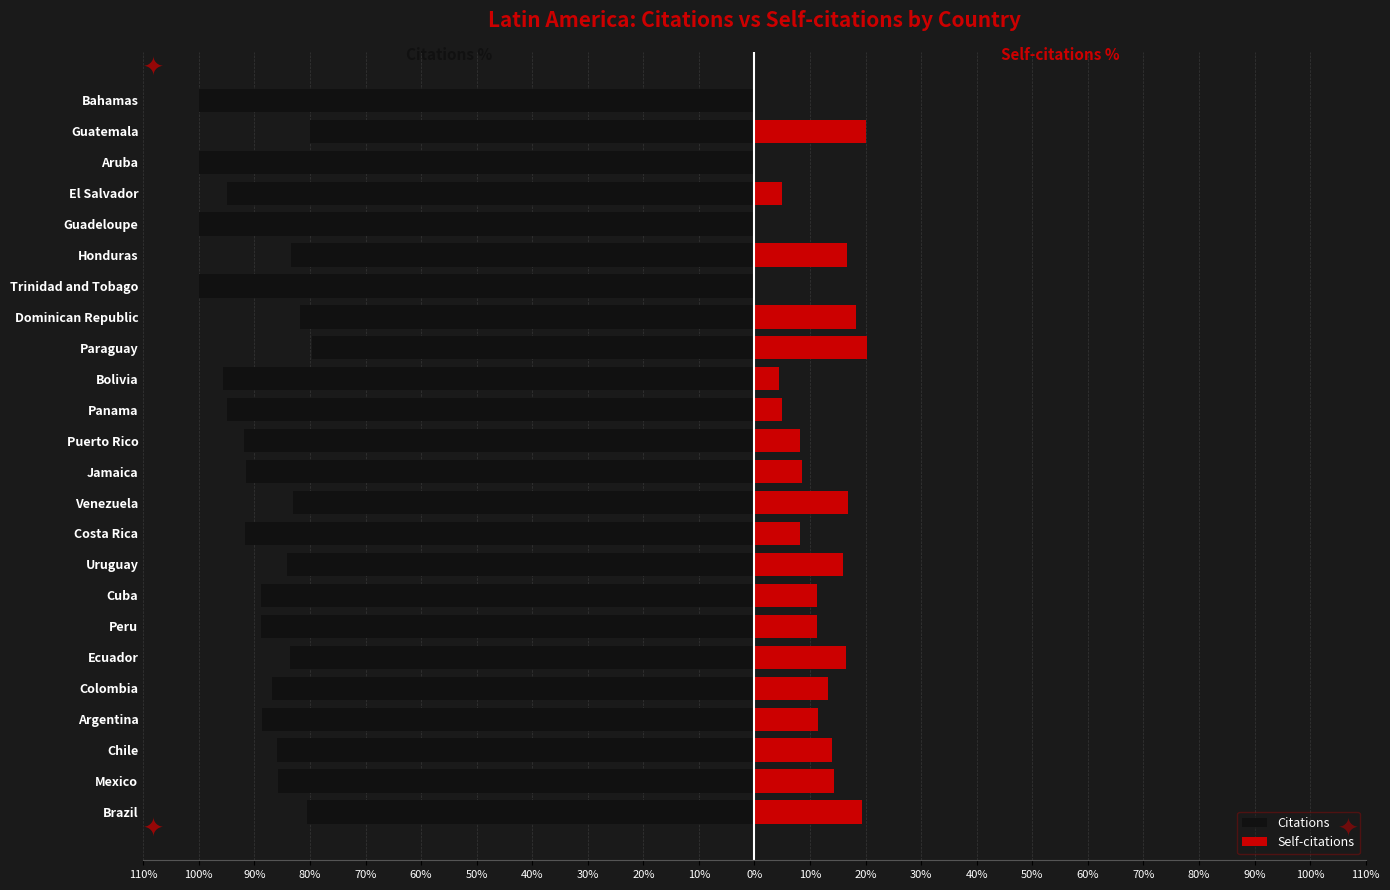

How many positive values does the Self-citations series have?

20